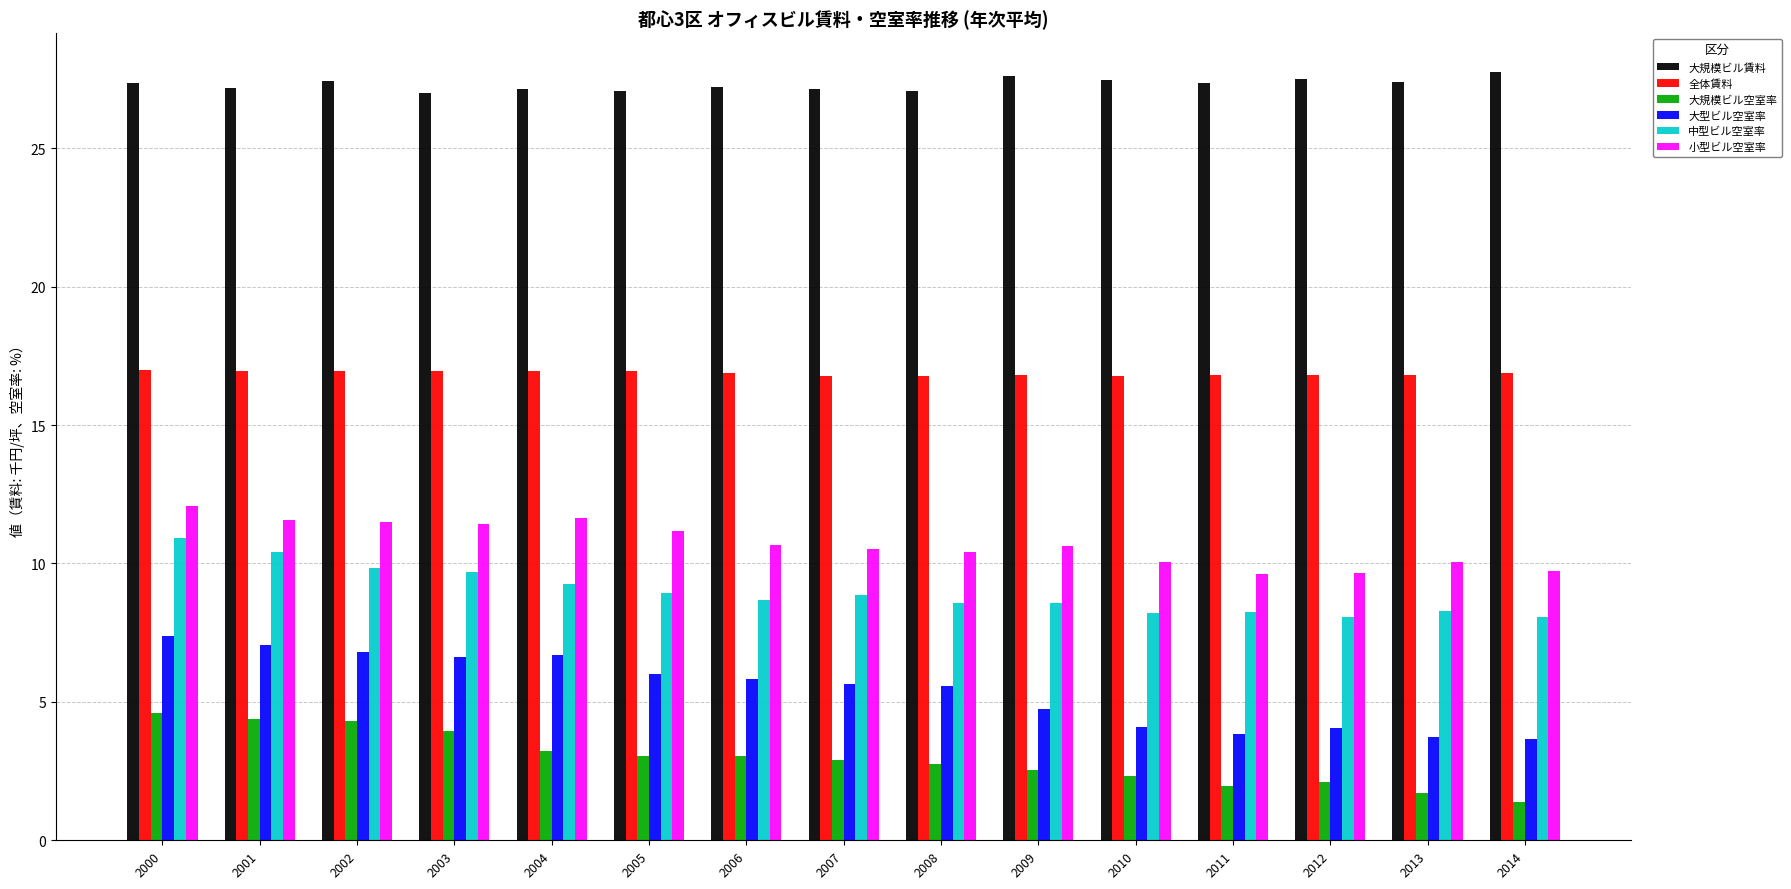

Which series has the largest range (max minus min)?

大型ビル空室率